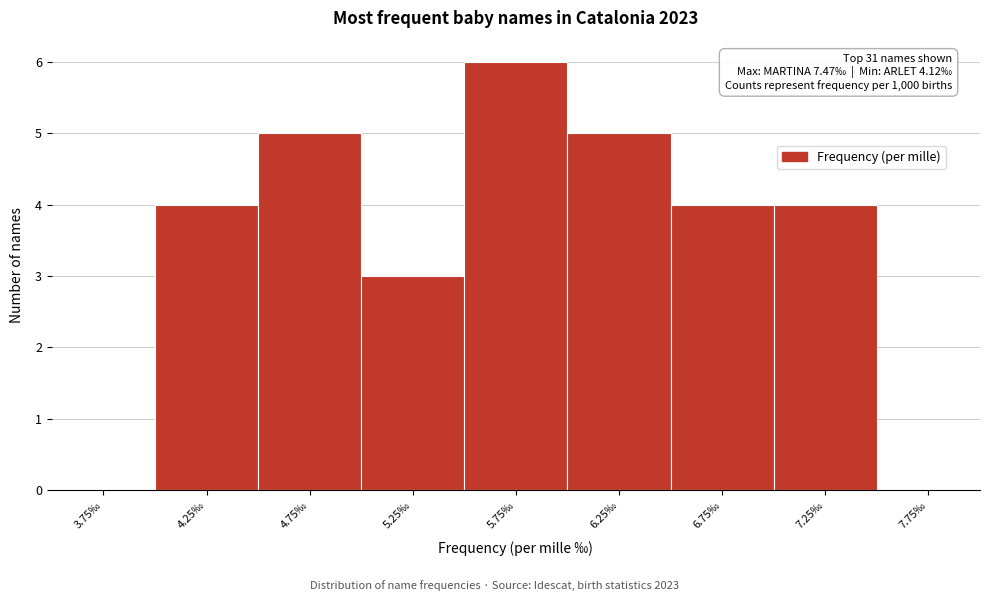

Over which range of the x-axis is the bar tallest?

5.5 to 6.0